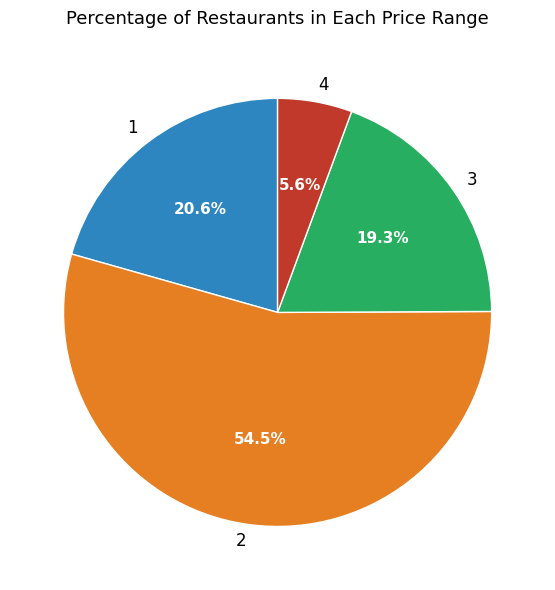

Is there a majority slice in this chart?

Yes